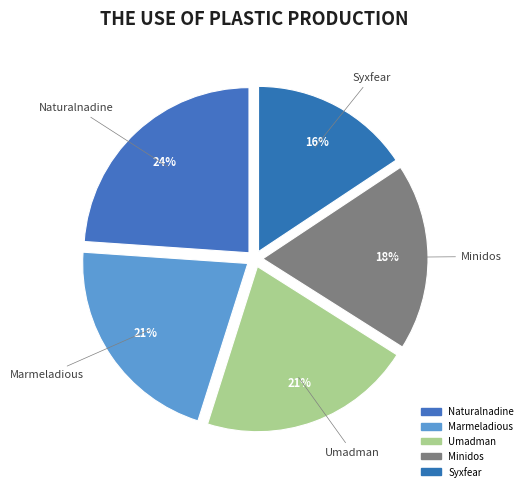

To the nearest percent, what percentage of the pie is Marmeladious?

21%